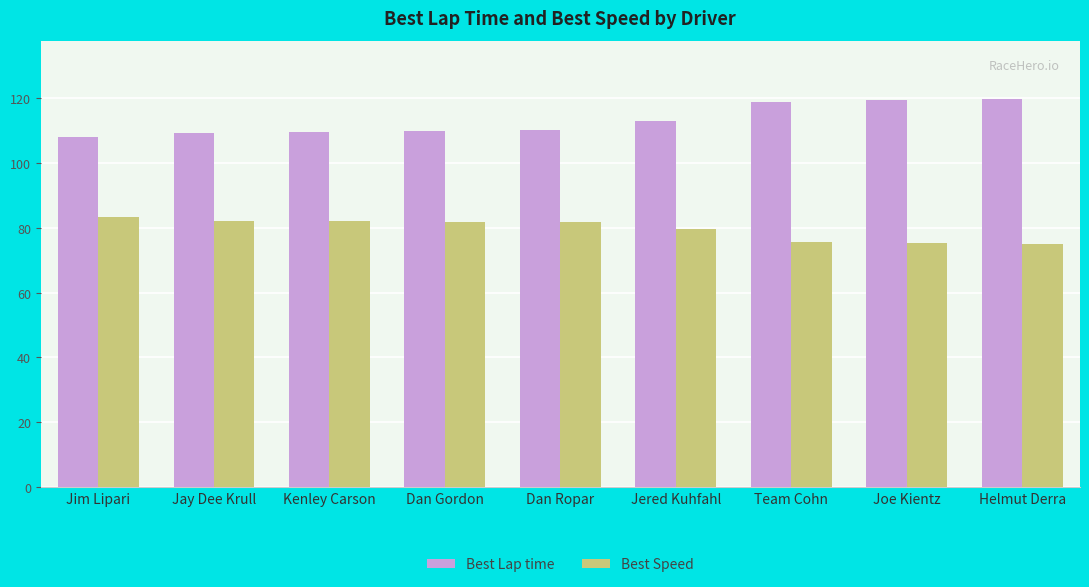

At how many categories does at least one series exceed 107?

9